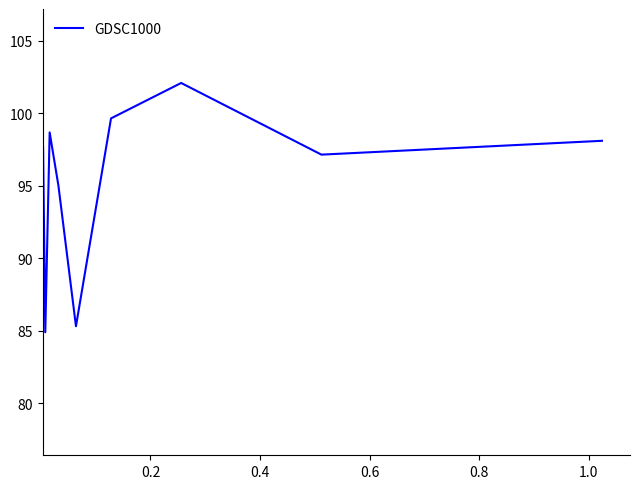

What is the greatest value displayed?

102.1